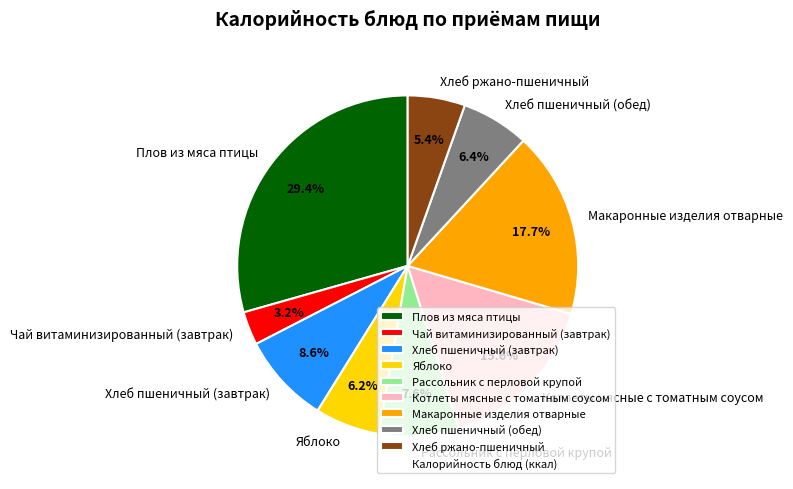

Does Чай витаминизированный (завтрак) represent more than half of the total?

No